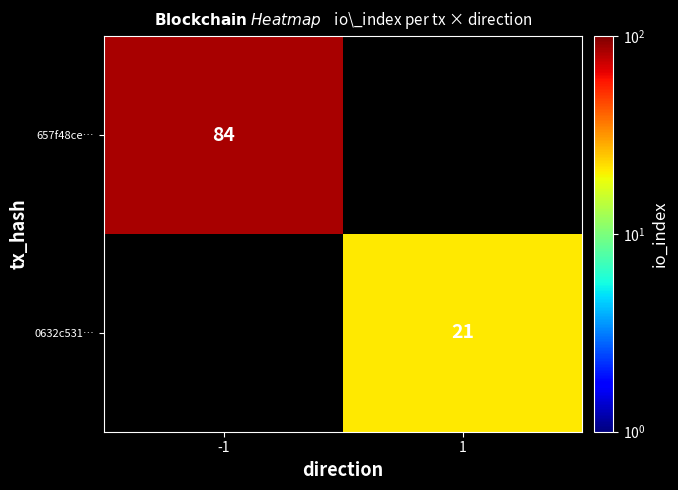

Which category has the highest value across all series?

-1